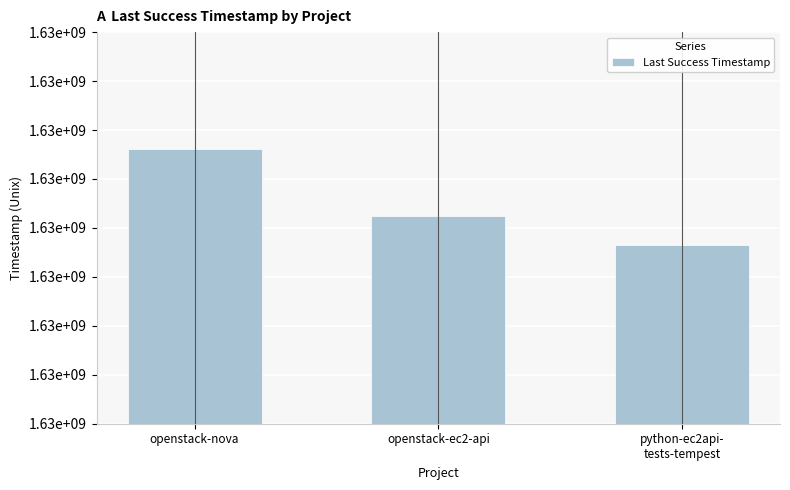

What is the label of the 1st bar from the left?

openstack-nova